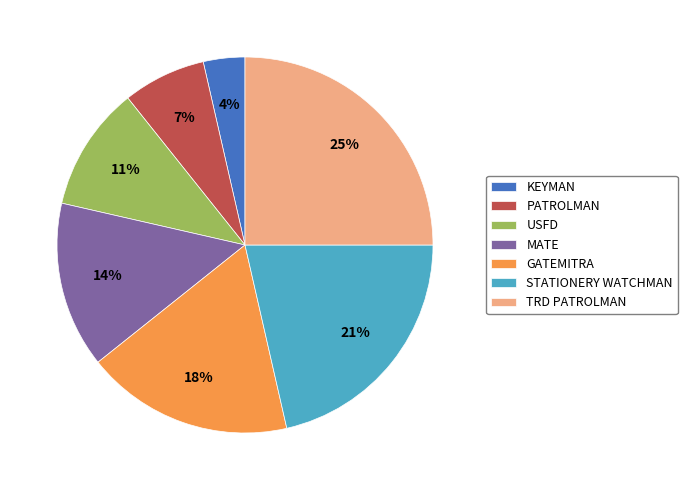

The MATE slice represents 5% of the pie. True or false?

False